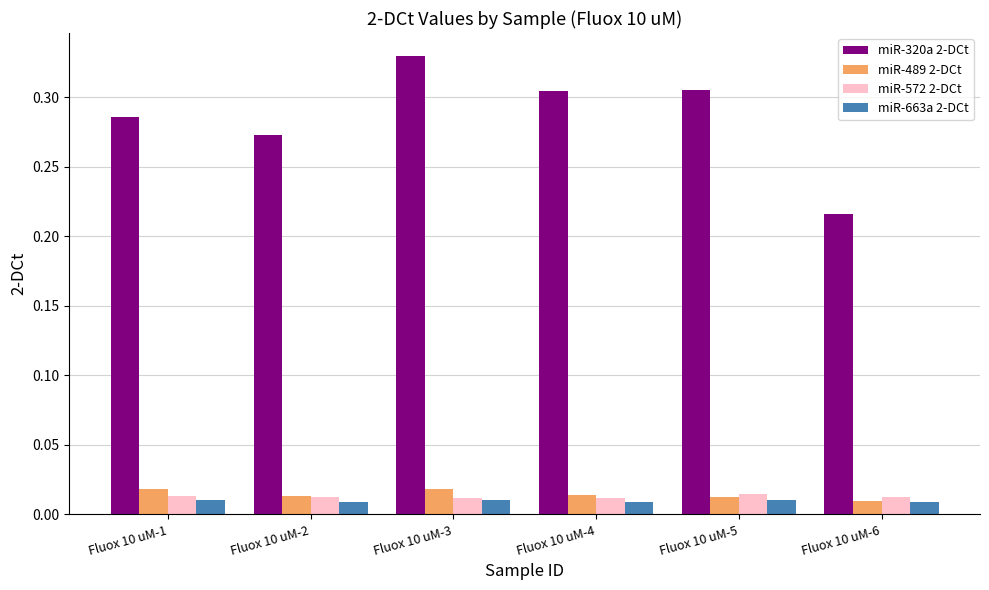

At how many categories does at least one series exceed 0?

6